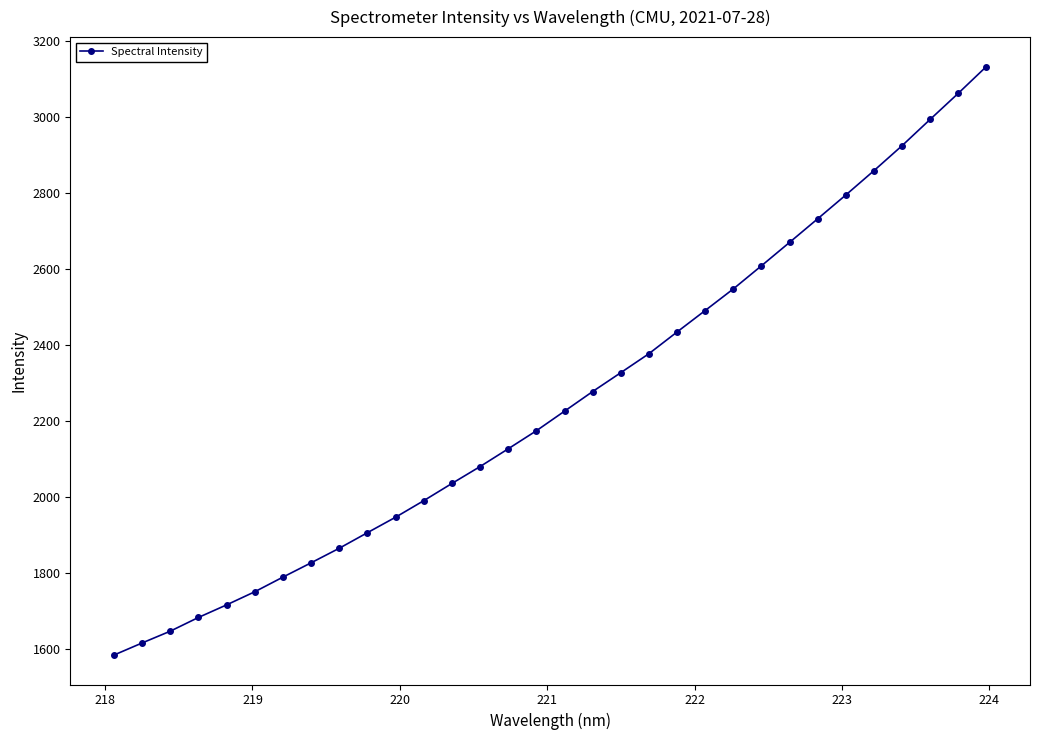

Is this an area chart (filled region under the line)?

No